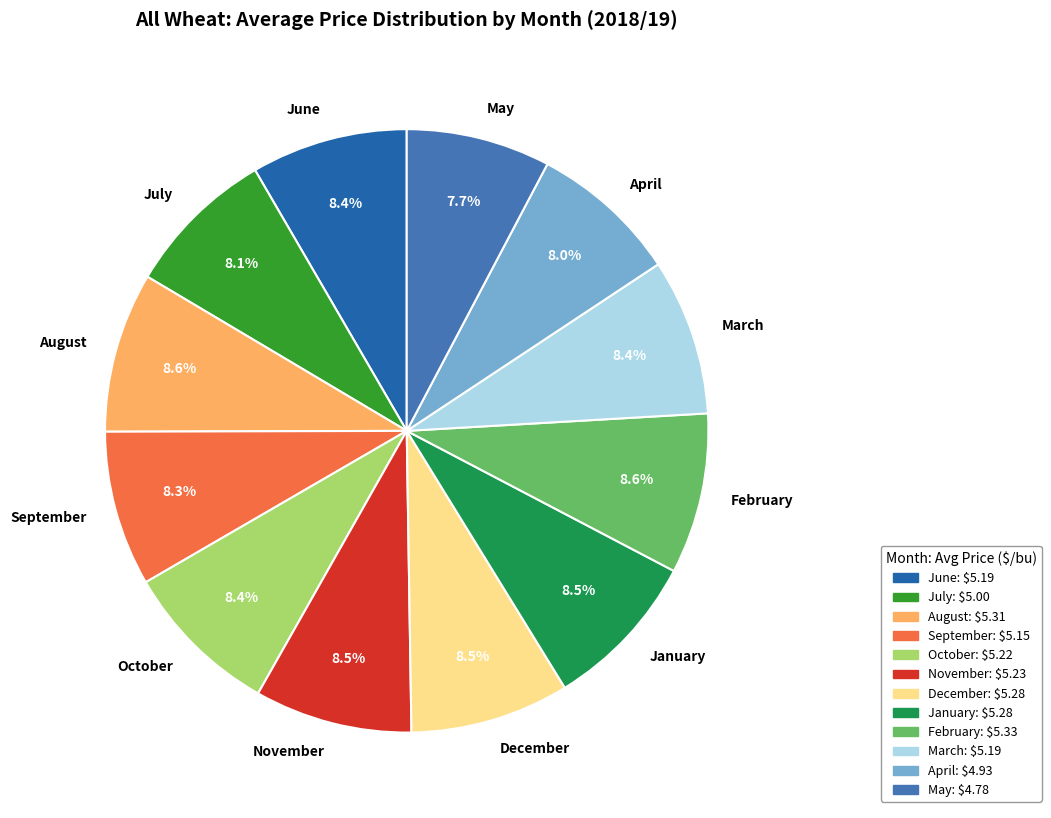

What percentage do July and October together represent?

16.5%